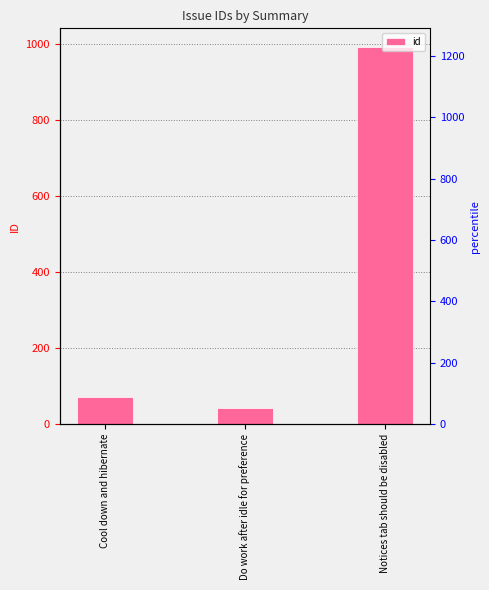

Which has a higher value, Cool down and hibernate or Notices tab should be disabled?

Notices tab should be disabled